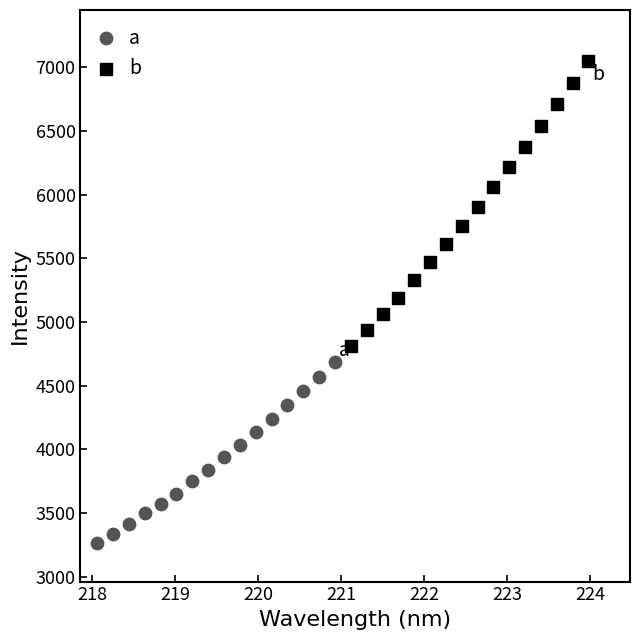

Which series reaches the maximum Y coordinate?

b